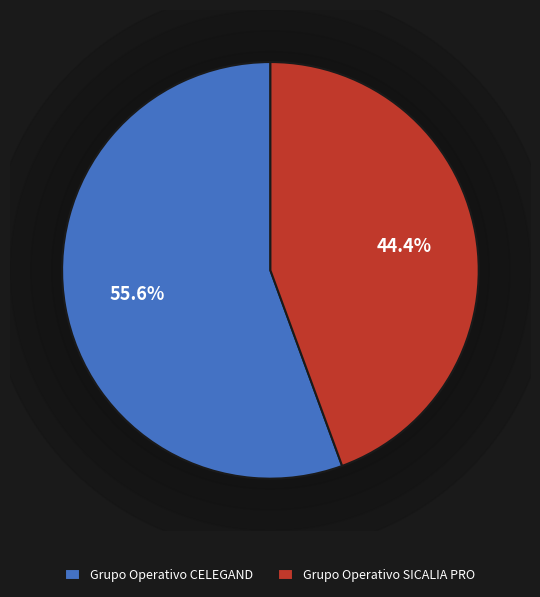

The Grupo Operativo CELEGAND slice represents 50% of the pie. True or false?

False